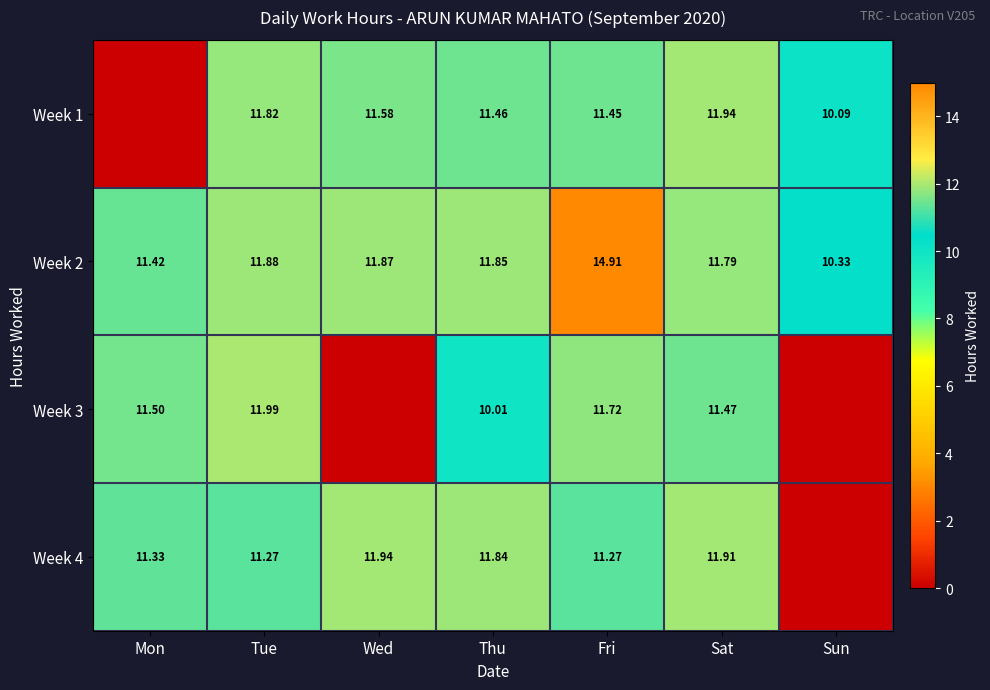

Rank the categories by Week 2 value from highest to lowest.

Fri, Tue, Wed, Thu, Sat, Mon, Sun